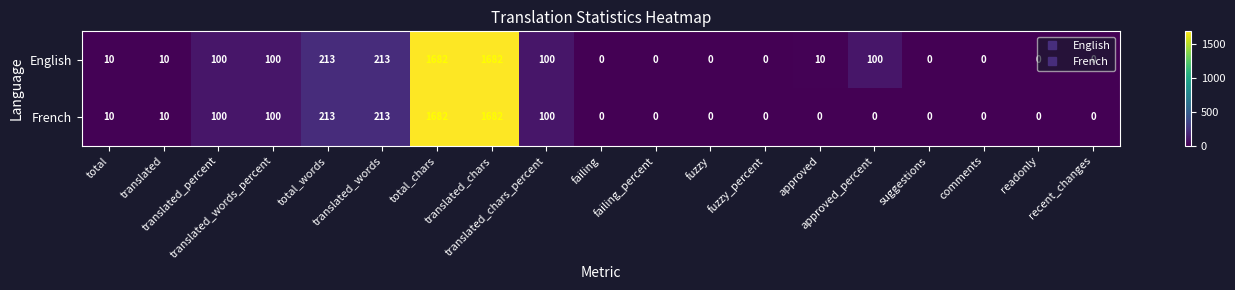

What is the maximum value shown in the chart?

1682